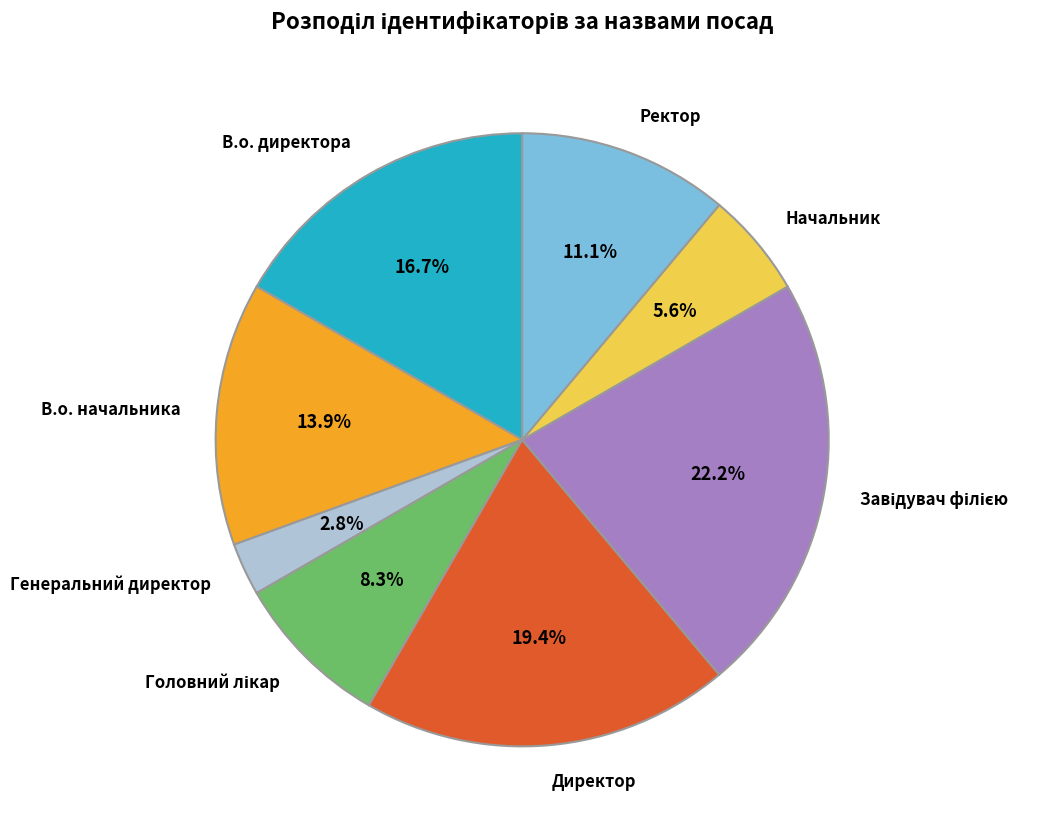

Which category has the smallest portion of the pie?

Генеральний директор